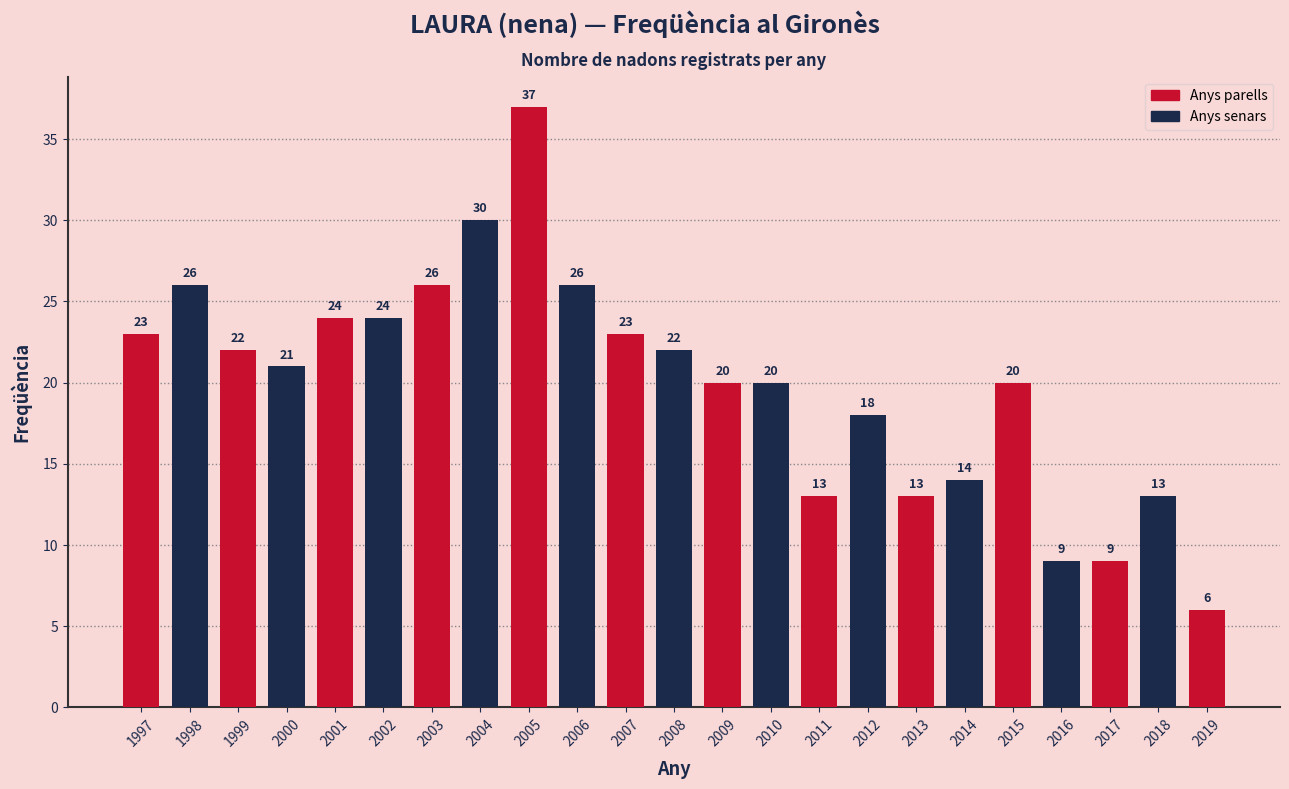

What value does the data have at 2016, to the nearest 10?

10